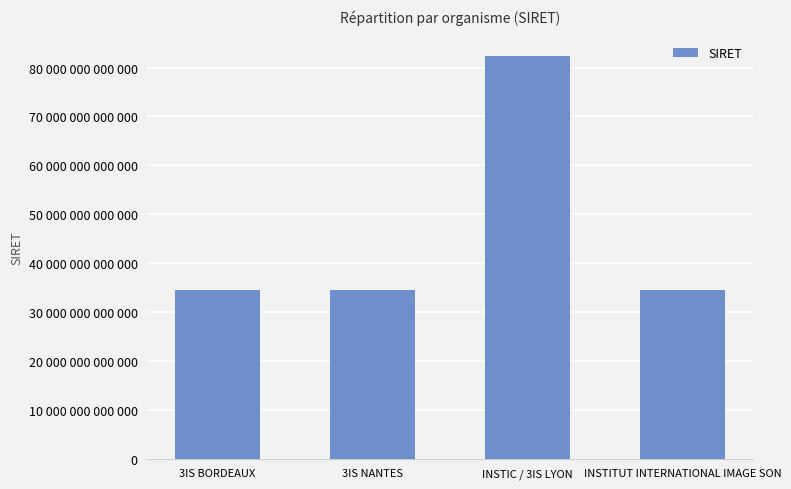

What is the difference between the values at INSTITUT INTERNATIONAL IMAGE SON and INSTIC / 3IS LYON?

47933878599948